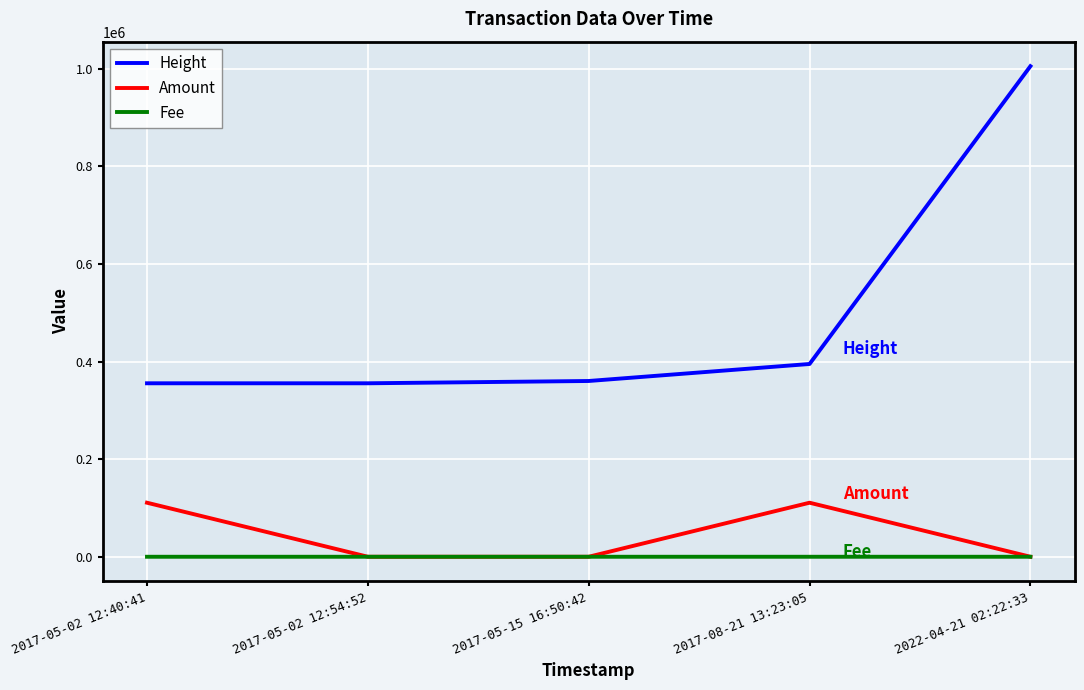

Is the value of Amount at 2017-05-02 12:54:52 greater than the value of Height at 2017-08-21 13:23:05?

No